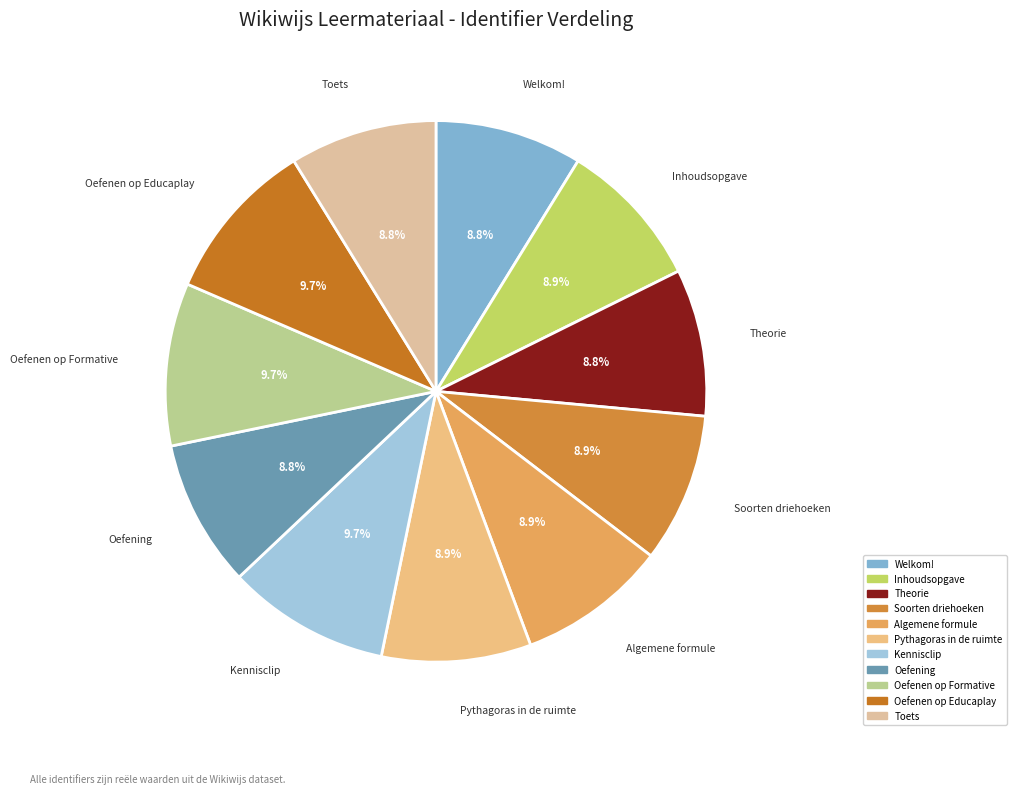

What percentage do Kennisclip and Oefenen op Educaplay together represent?

19.4%